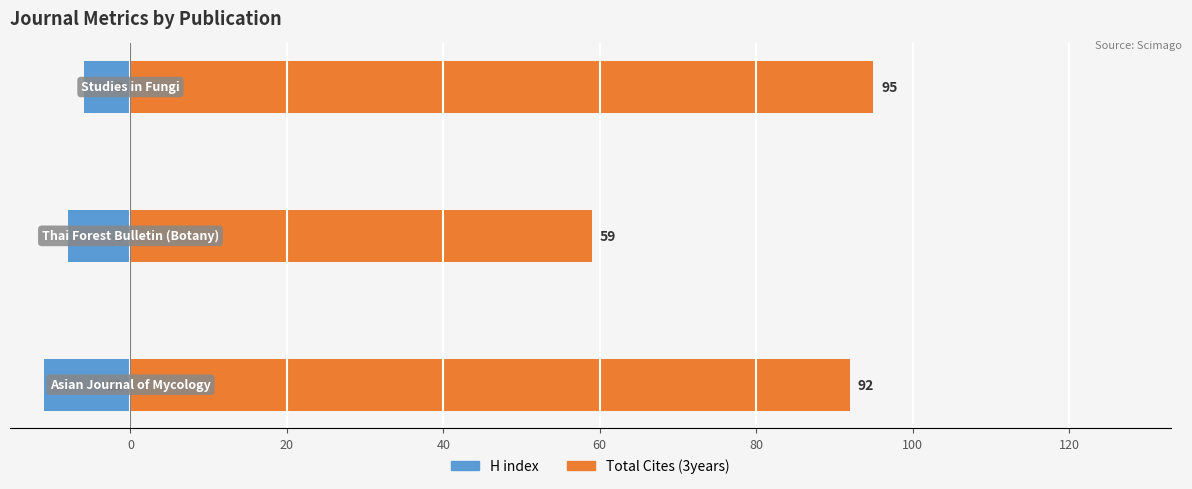

What is the difference between the H index values at 20 and 0?

3